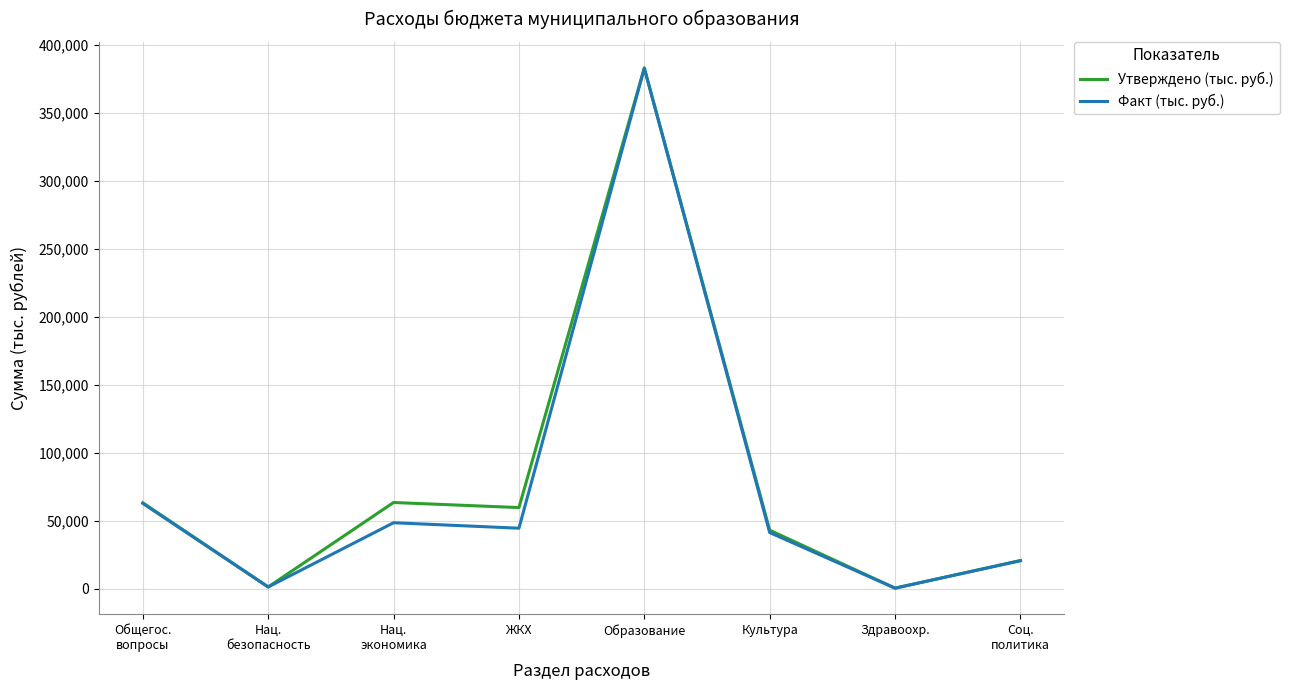

Which category has the highest value in the Утверждено (тыс. руб.) series?

Образование